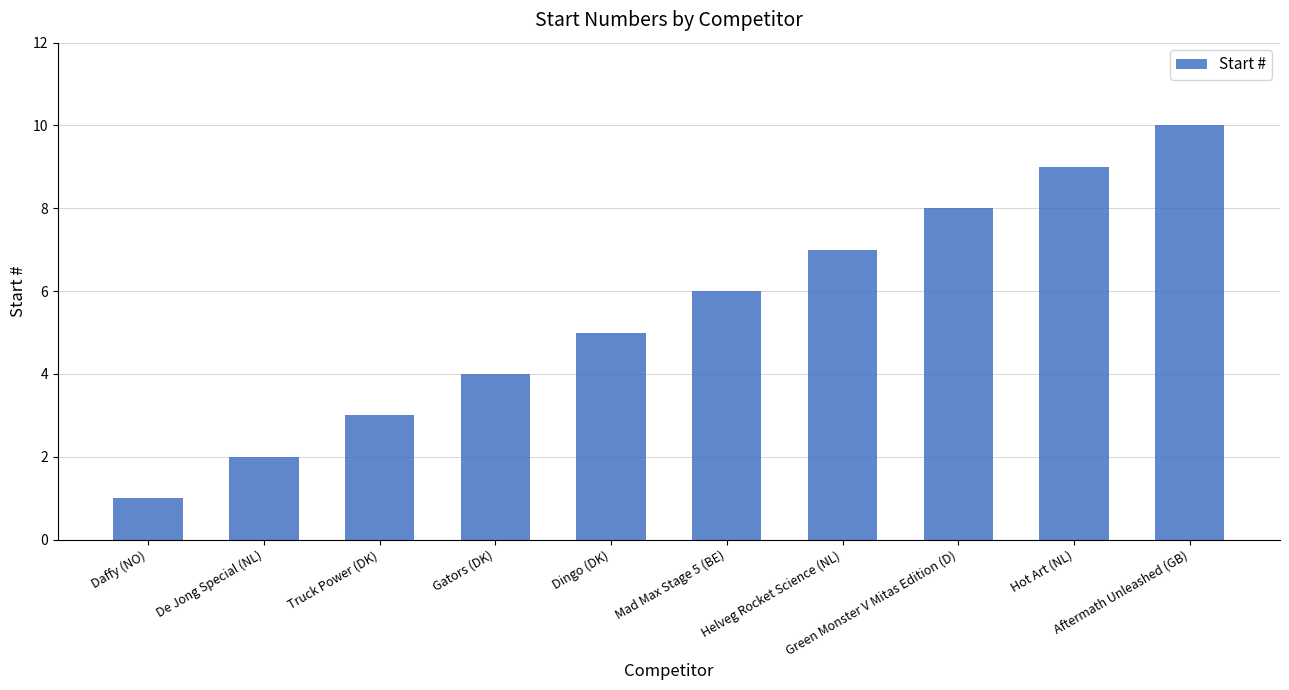

Does the chart contain any negative values?

No